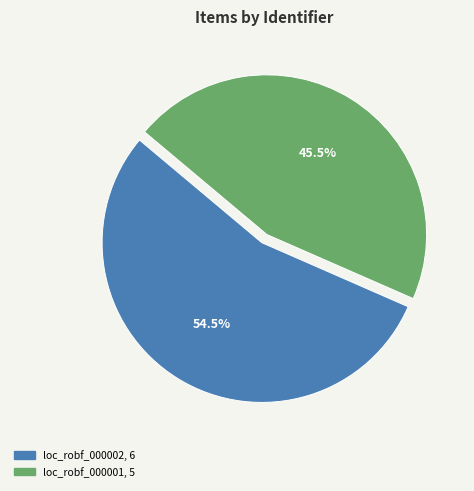

What is the ratio of the value at loc_robf_000002 to the value at loc_robf_000001?

1.2